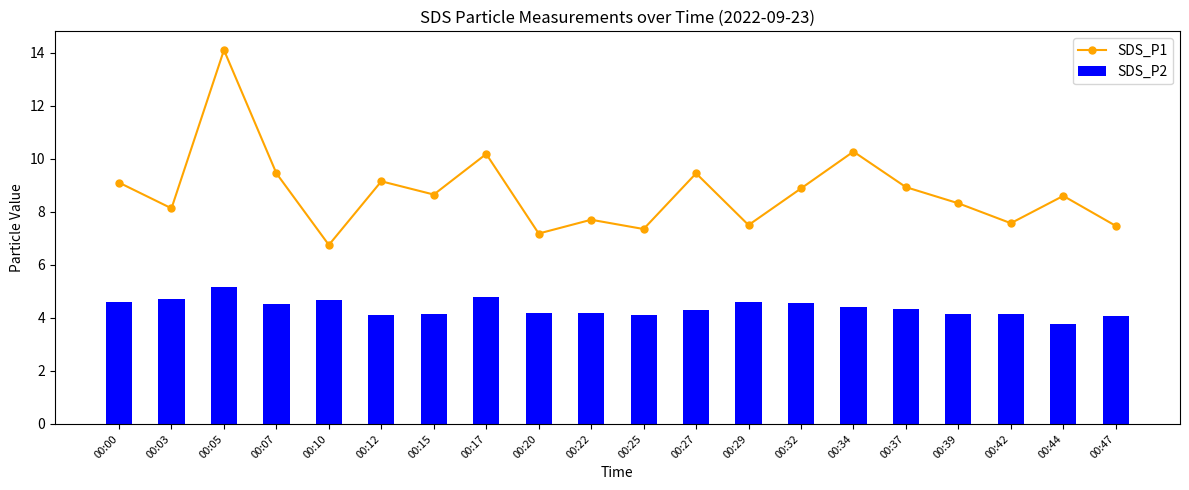

At which label is SDS_P2 closest to 4?

00:47